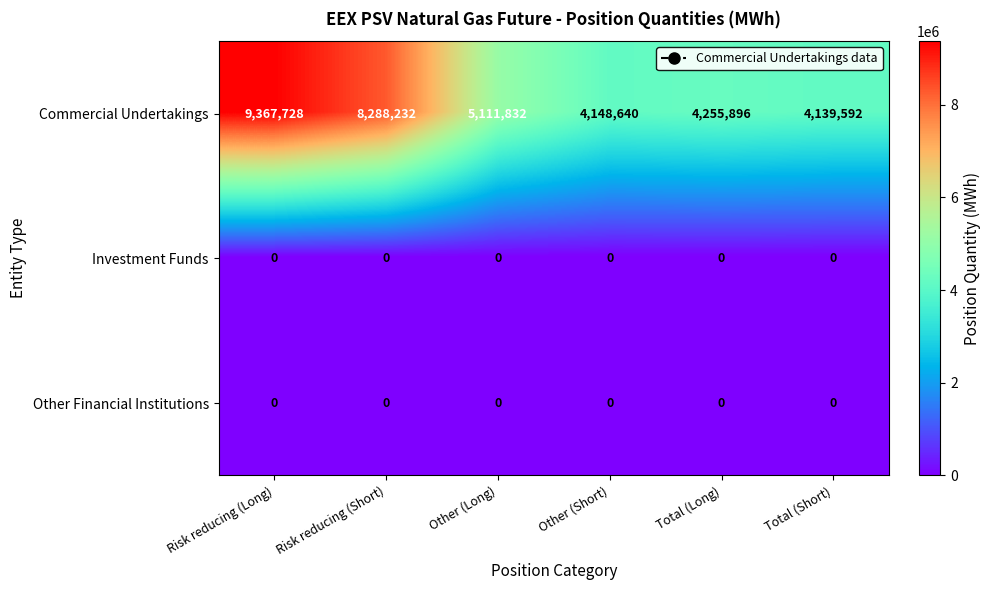

What is the greatest value displayed?

9367728